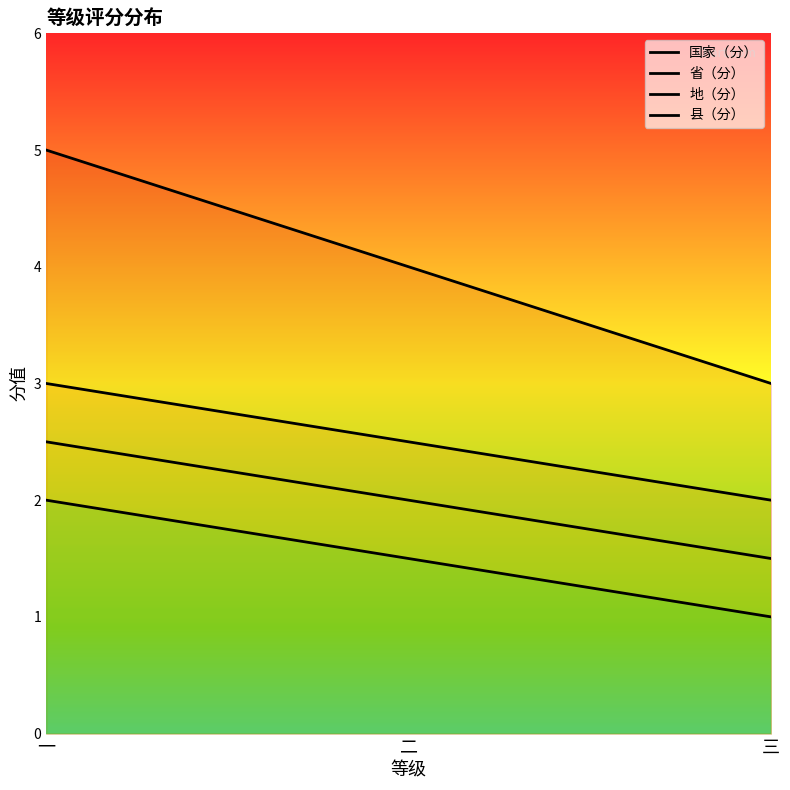

Which series has the largest total across all categories?

国家（分）